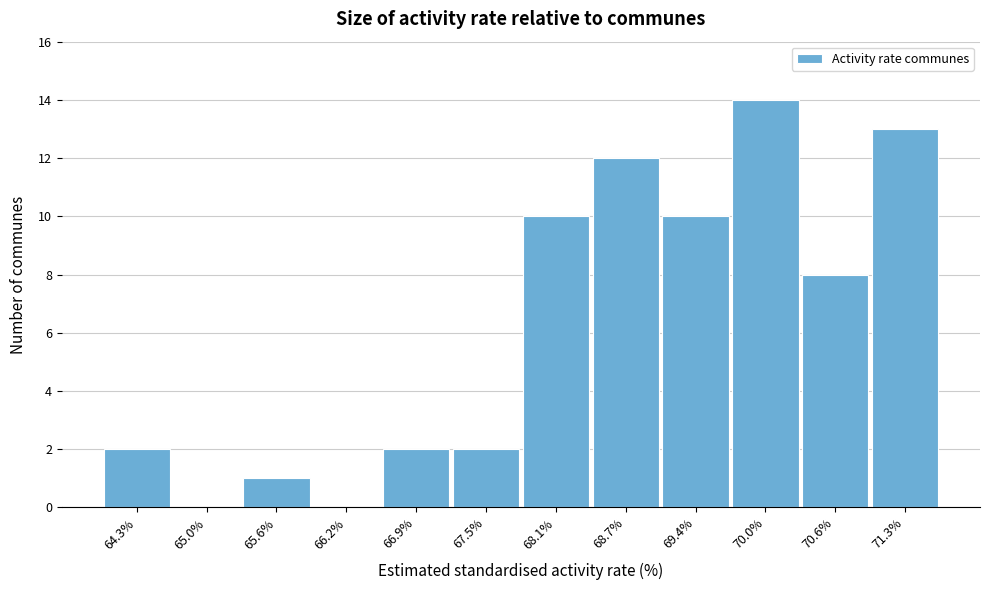

Reading left to right, transcribe all the data shown in this chart.

64.3%=2	65.0%=0	65.6%=1	66.2%=0	66.9%=2	67.5%=2	68.1%=10	68.7%=12	69.4%=10	70.0%=14	70.6%=8	71.3%=13